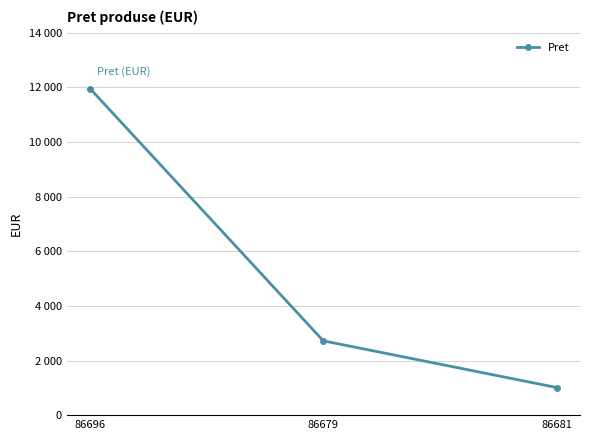

What is the sum of the values at 86696 and 86681?

12968.3